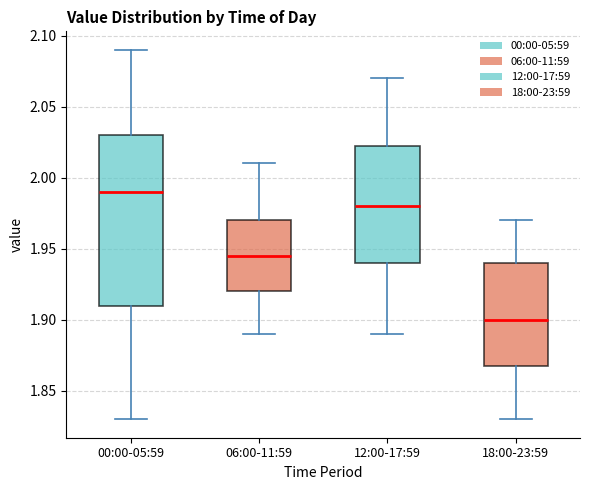

Reading left to right, read every box against the y-axis: the position of its median line, the range the box covers, and the ends of its whiskers. The values are not printed on the chart, so give them approximately, as read against the axis.

00:00-05:59: median 1.990, box 1.910 to 2.030, whiskers 1.830 to 2.090
06:00-11:59: median 1.945, box 1.920 to 1.970, whiskers 1.890 to 2.010
12:00-17:59: median 1.980, box 1.940 to 2.025, whiskers 1.890 to 2.070
18:00-23:59: median 1.900, box 1.870 to 1.940, whiskers 1.830 to 1.970